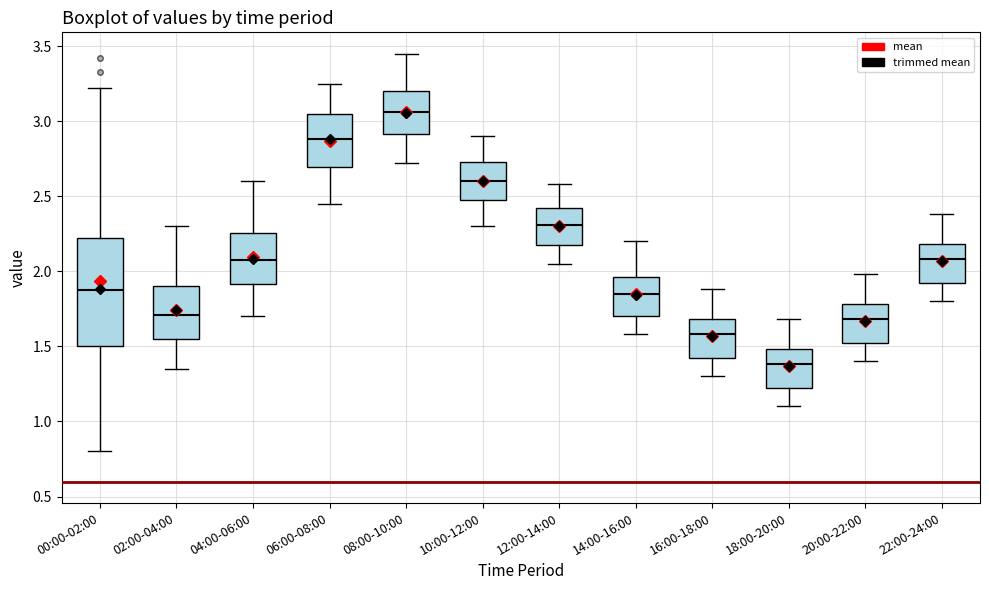

Reading left to right, read every box against the y-axis: the position of its median line, the range the box covers, and the ends of its whiskers. The values are not printed on the chart, so give them approximately, as read against the axis.

00:00-02:00: median 1.90, box 1.50 to 2.20, whiskers 0.80 to 3.20
02:00-04:00: median 1.70, box 1.55 to 1.90, whiskers 1.35 to 2.30
04:00-06:00: median 2.10, box 1.90 to 2.25, whiskers 1.70 to 2.60
06:00-08:00: median 2.90, box 2.70 to 3.05, whiskers 2.45 to 3.25
08:00-10:00: median 3.05, box 2.90 to 3.20, whiskers 2.70 to 3.45
10:00-12:00: median 2.60, box 2.45 to 2.75, whiskers 2.30 to 2.90
12:00-14:00: median 2.30, box 2.15 to 2.40, whiskers 2.05 to 2.60
14:00-16:00: median 1.85, box 1.70 to 1.95, whiskers 1.60 to 2.20
16:00-18:00: median 1.60, box 1.40 to 1.70, whiskers 1.30 to 1.90
18:00-20:00: median 1.40, box 1.20 to 1.50, whiskers 1.10 to 1.70
20:00-22:00: median 1.70, box 1.50 to 1.80, whiskers 1.40 to 2.00
22:00-24:00: median 2.10, box 1.90 to 2.20, whiskers 1.80 to 2.40